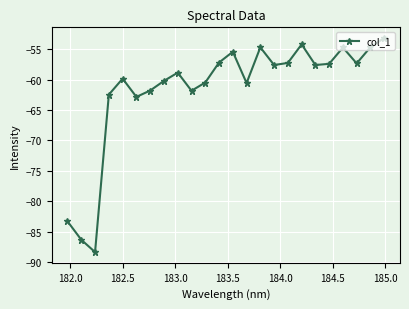

What is the difference between the second highest and second lowest values?

32.1